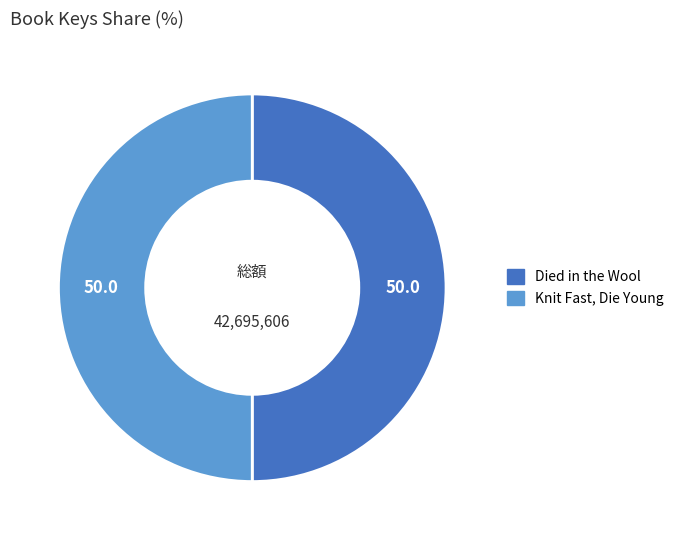

Combined, do Knit Fast, Die Young and Died in the Wool account for over 50%?

Yes